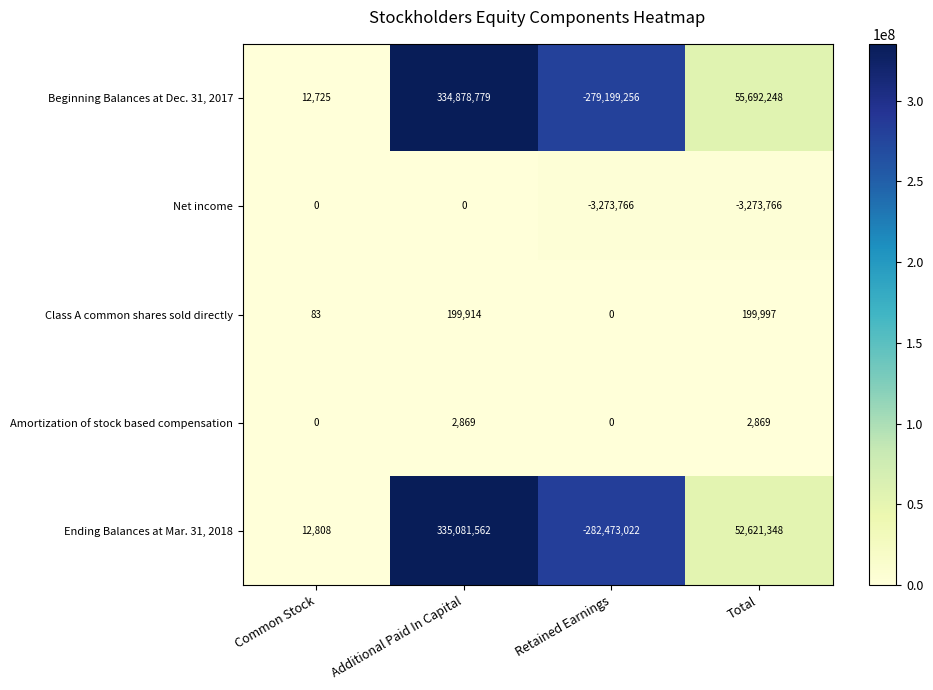

At which label does Beginning Balances at Dec. 31, 2017 first exceed 55692248?

Additional Paid In Capital